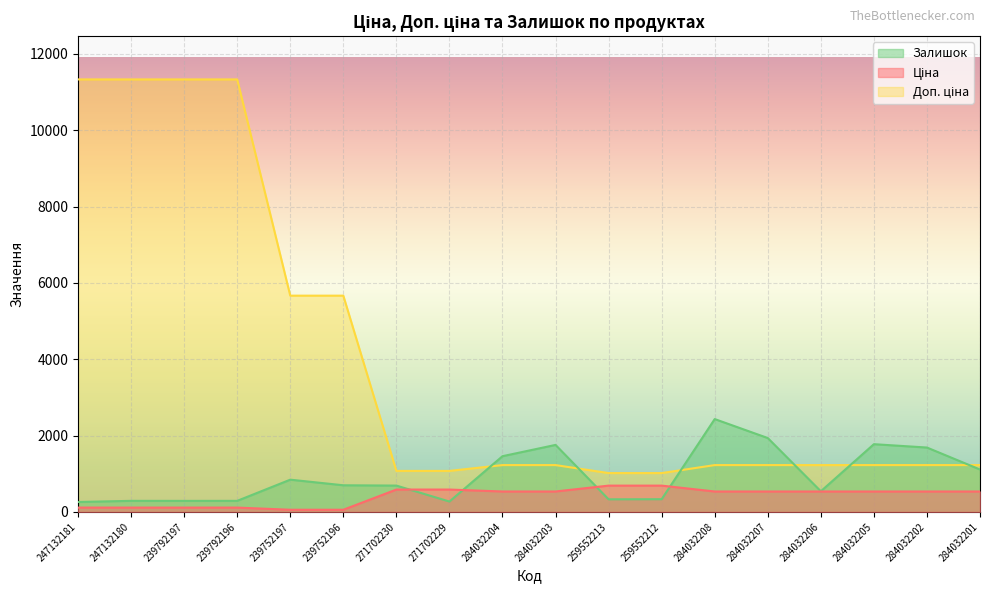

True or false: Ціна has more than 2 points higher than both neighbors.

False